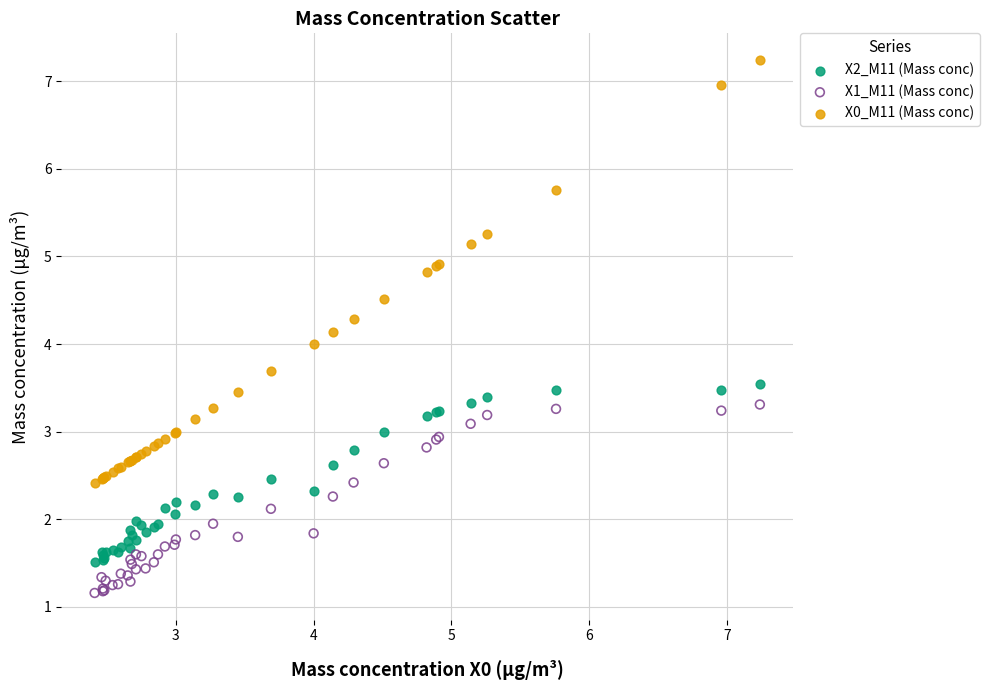

Which series contains the lowest Y value?

X1_M11 (Mass conc)